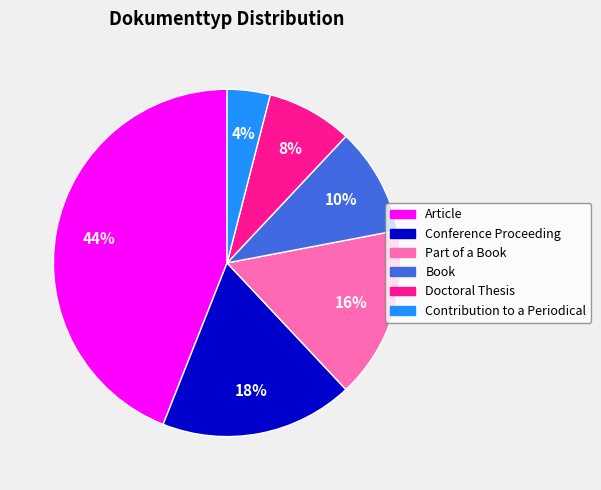

Is there any slice that represents more than half of the pie?

No